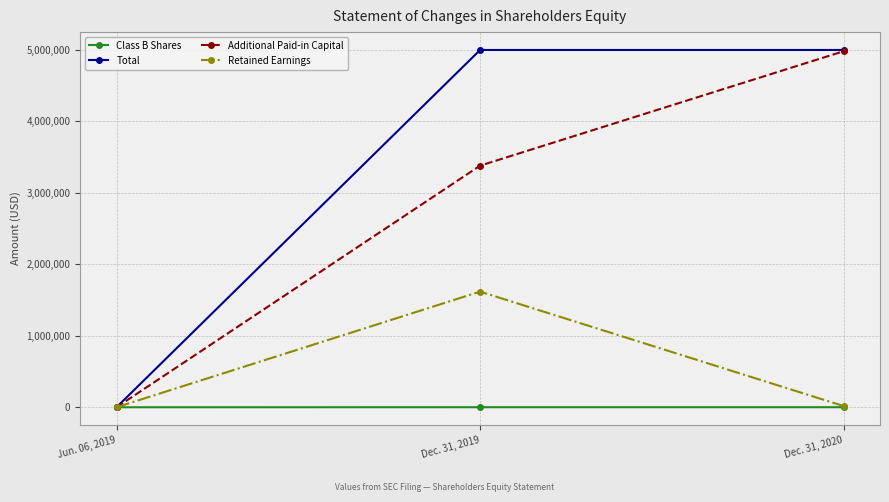

List the series in order of their overall mean, highest first.

Total, Additional Paid-in Capital, Retained Earnings, Class B Shares